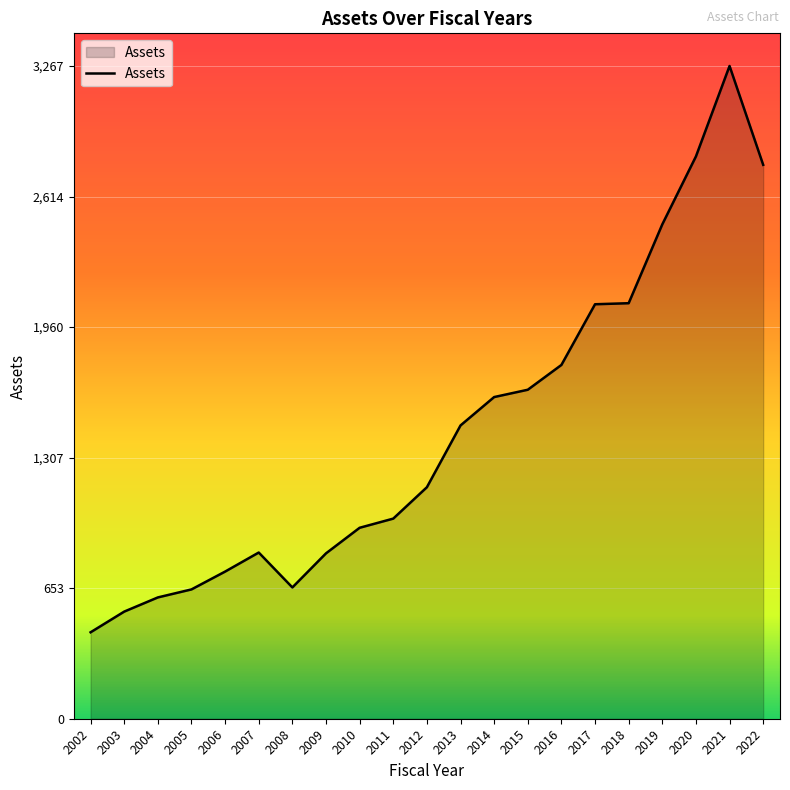

What is the difference between the maximum and minimum values?

2834.6